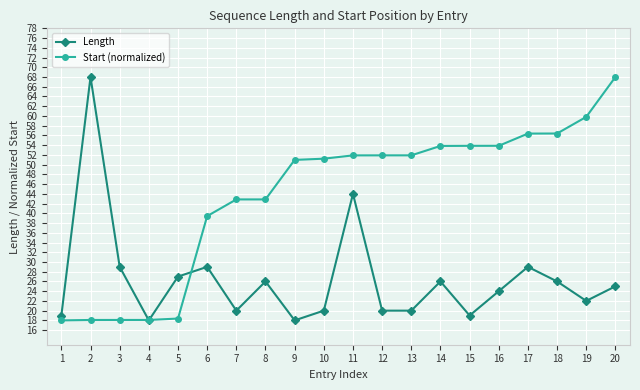

At which category does Length reach its first local peak?

2